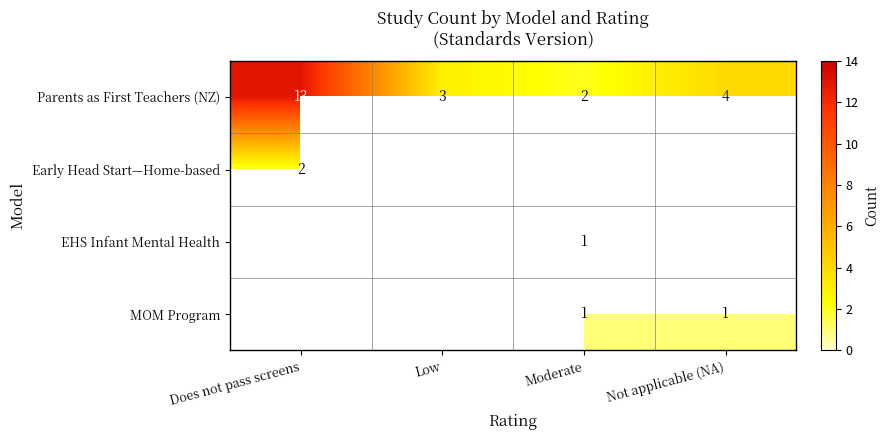

How many series are shown in this chart?

4